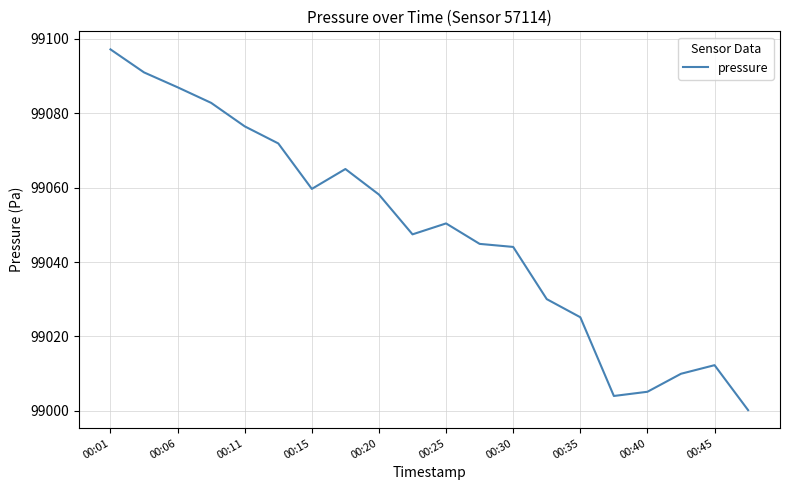

What is the difference between the maximum and minimum values?

97.0